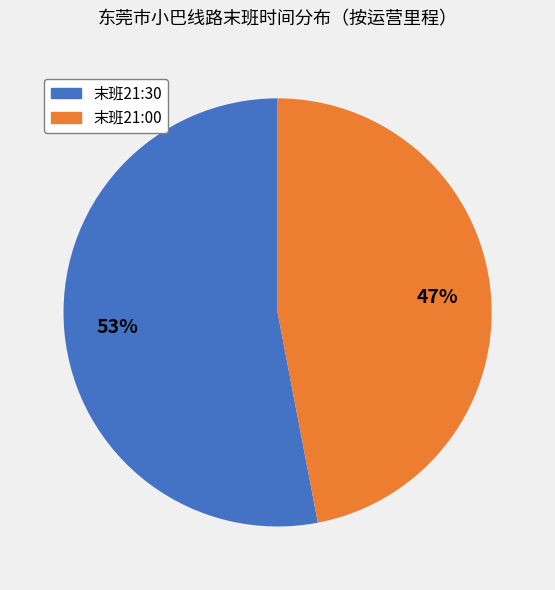

To the nearest percent, what is the average slice percentage?

50%